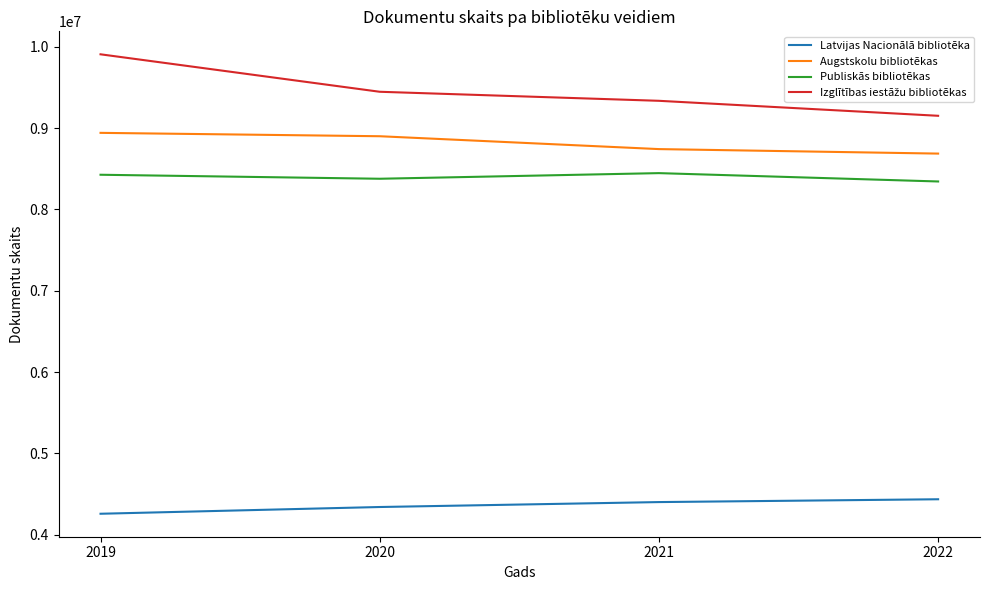

What is the difference between the Augstskolu bibliotēkas values at 2020 and 2022?

213402